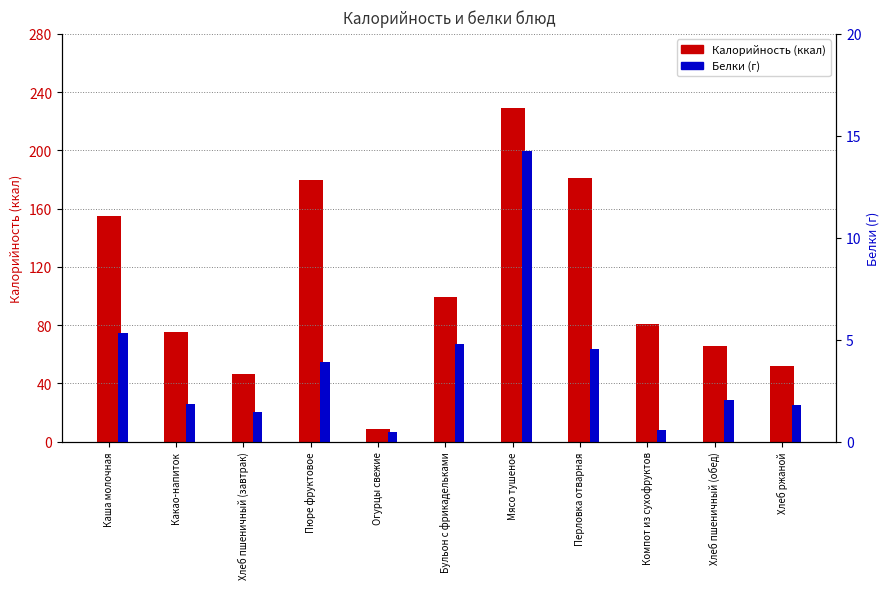

Between Каша молочная and Огурцы свежие, which is larger?

Каша молочная